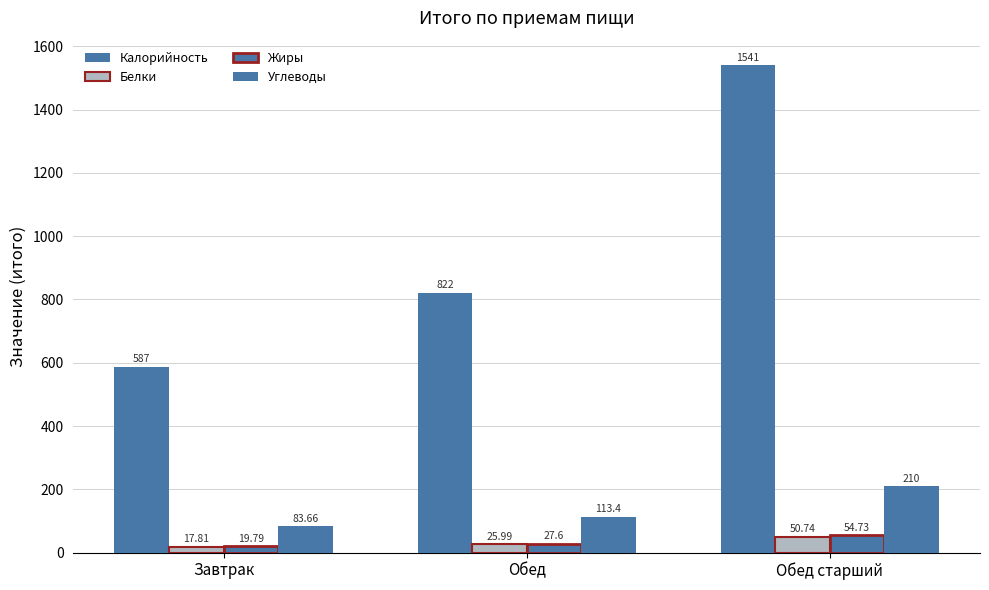

What is the label of the 1st bar from the right?

Обед старший